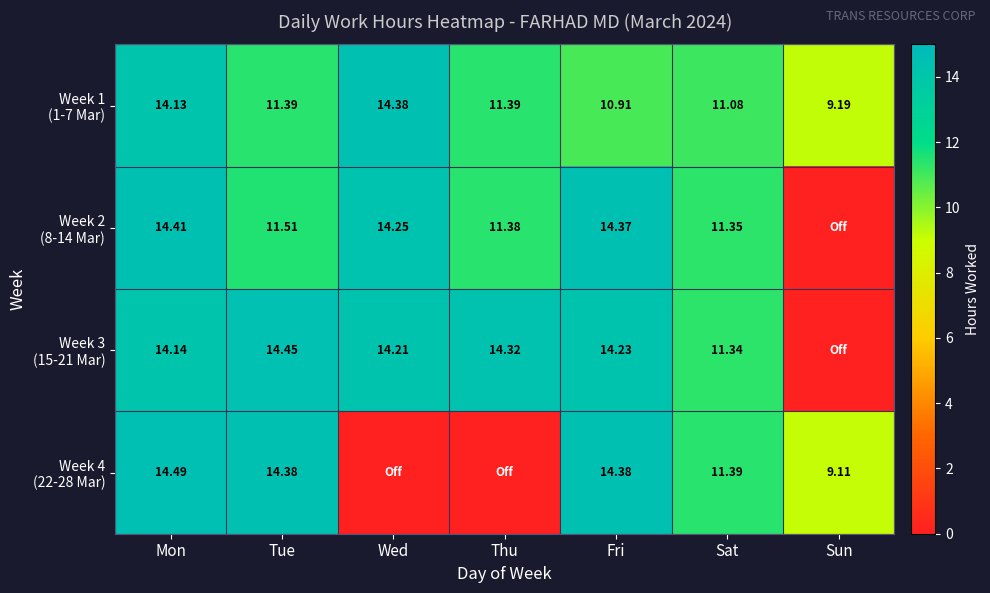

Which has a higher value, Sun or Thu?

Thu